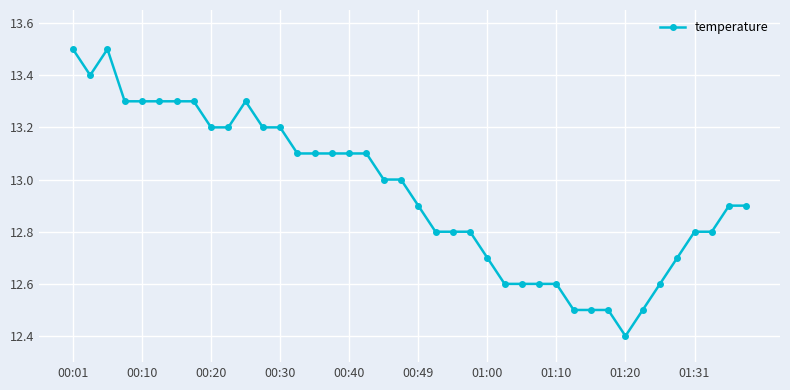

What is the value of the 18th point from the left?

13.1